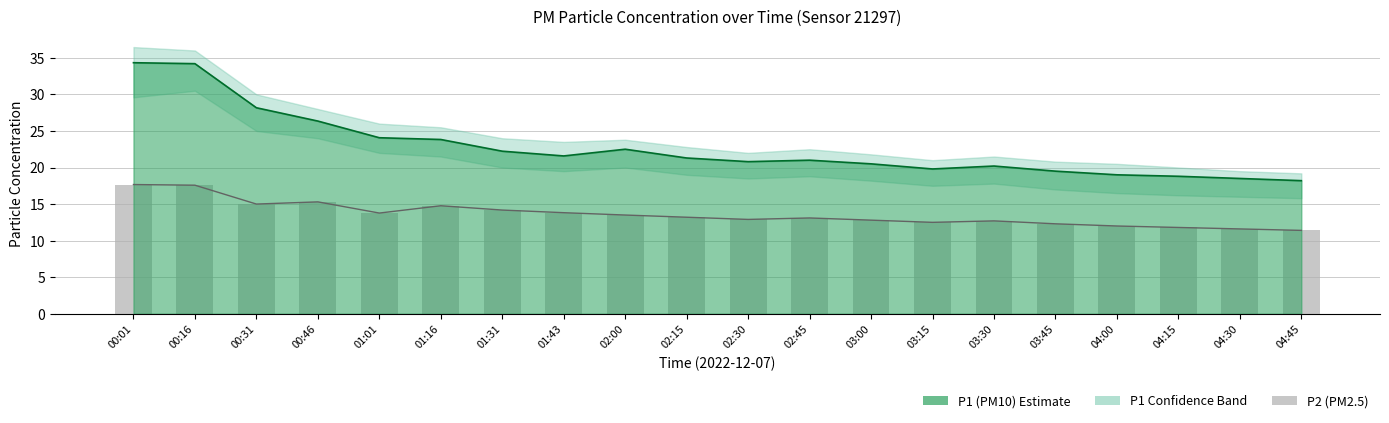

Reading left to right, extract all data points from this chart.

17.7	17.6	15.0	15.3	13.8	14.8	14.2	13.8	13.5	13.2	12.9	13.1	12.8	12.5	12.7	12.3	12.0	11.8	11.6	11.4